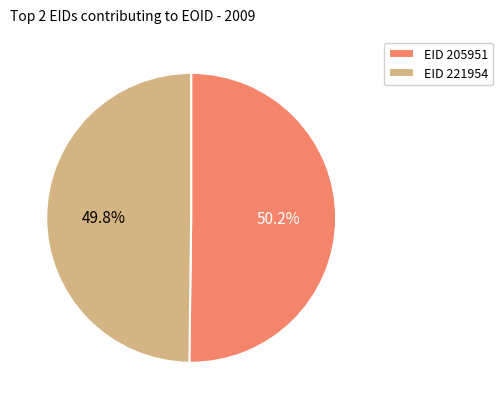

Approximately how many times larger is the value at EID 221954 compared to EID 205951?

1.0